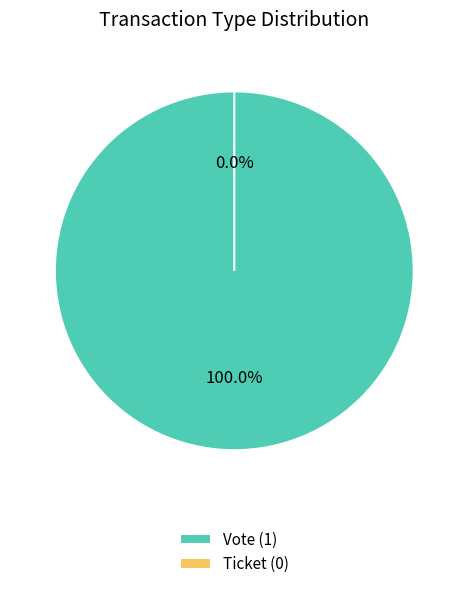

What is the smallest slice in the pie chart?

Ticket